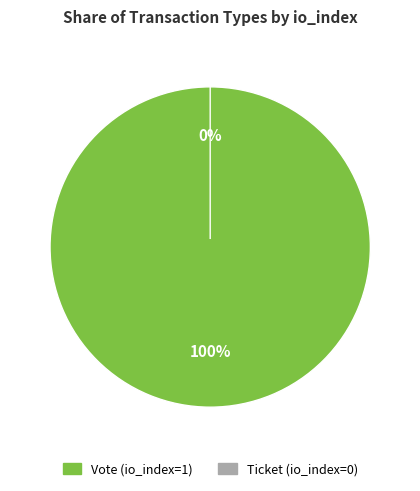

Which slice is the largest?

Vote (io_index=1)